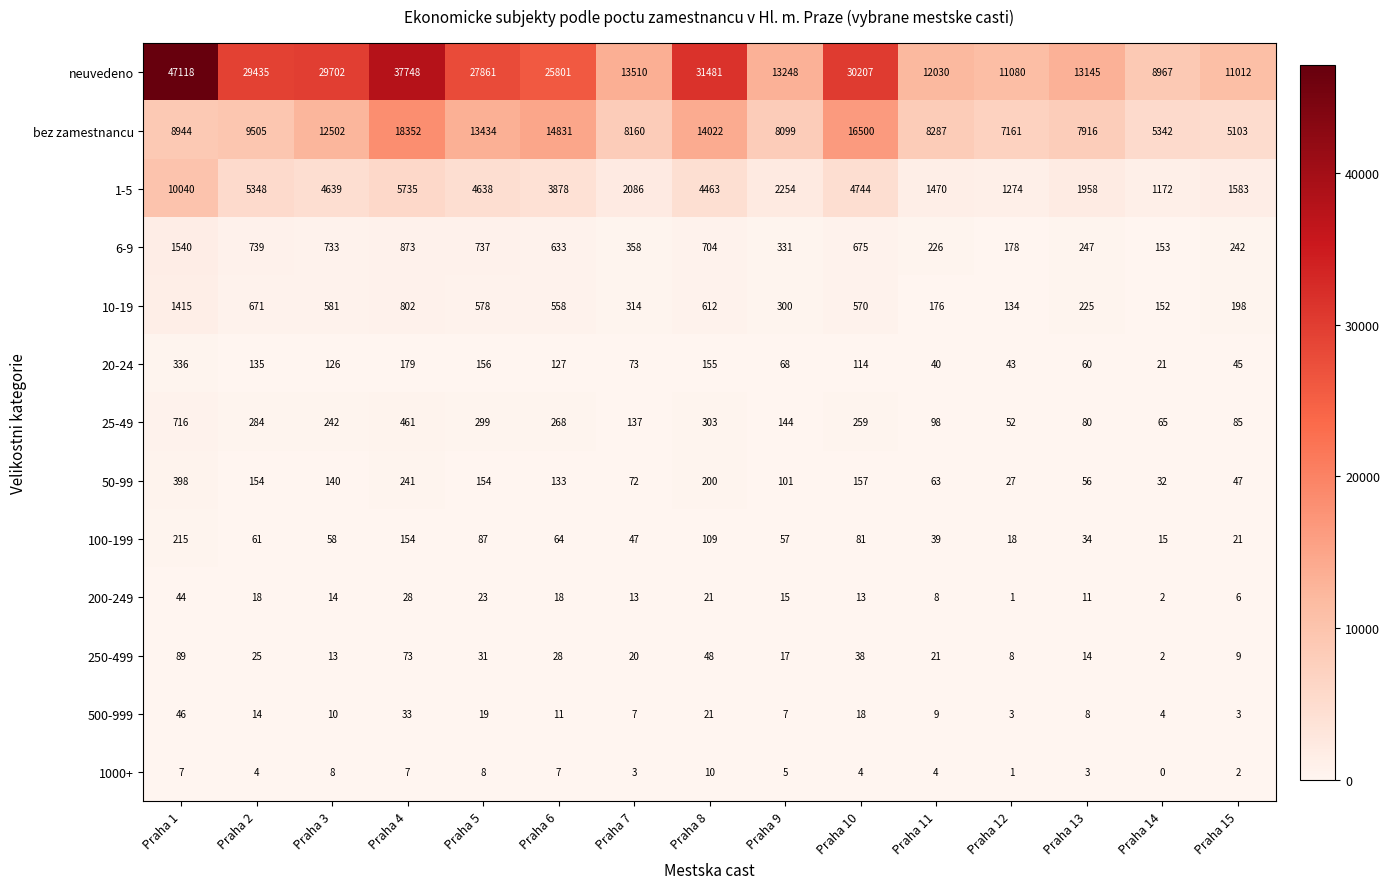

Which category has the lowest value across all series?

Praha 14